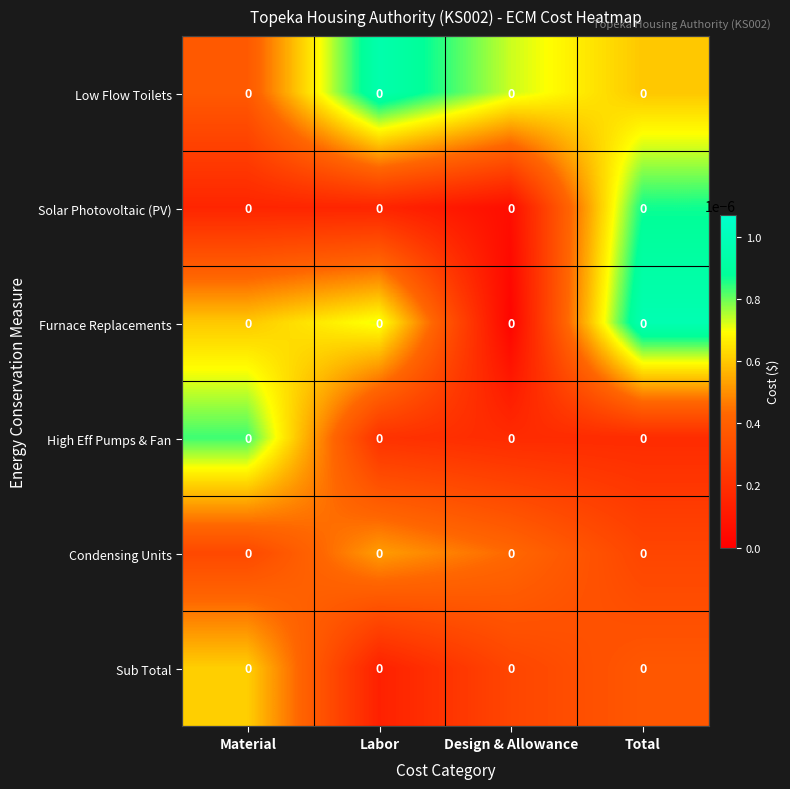

At which category does the chart reach its peak across all series?

Total